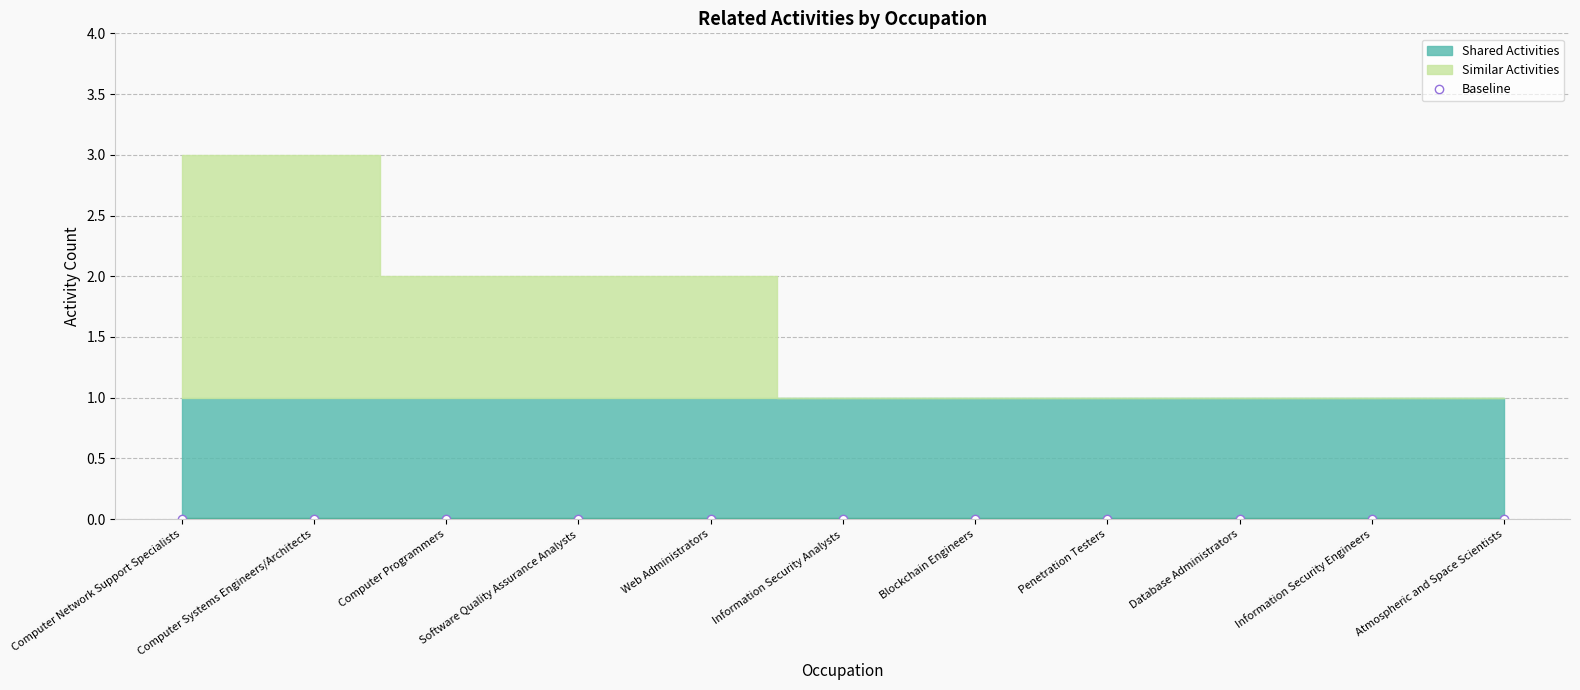

True or false: Similar Activities and Shared Activities cross at least once.

False